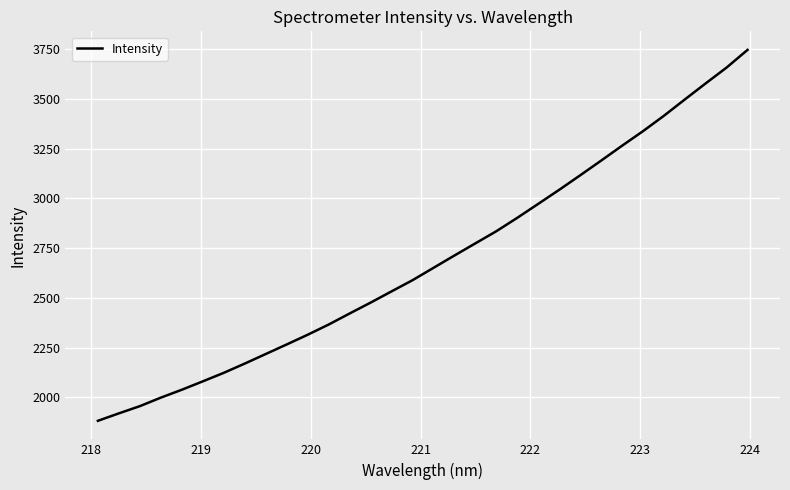

What is the greatest value displayed?

3745.6